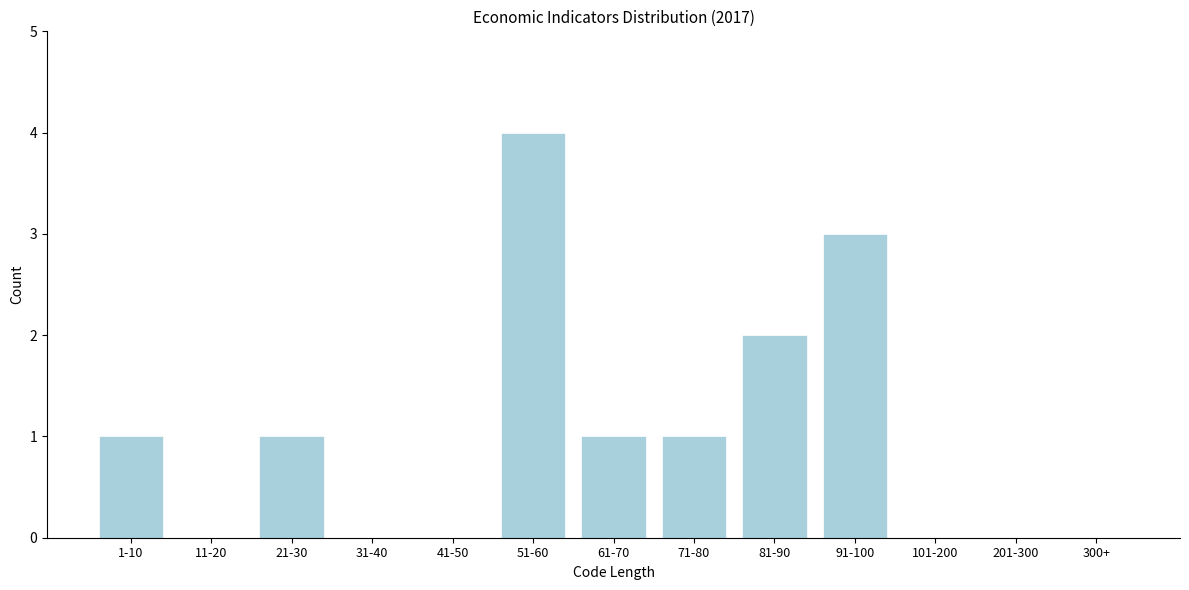

Reading left to right, transcribe all the data shown in this chart.

1-10=1	11-20=0	21-30=1	31-40=0	41-50=0	51-60=4	61-70=1	71-80=1	81-90=2	91-100=3	101-200=0	201-300=0	300+=0